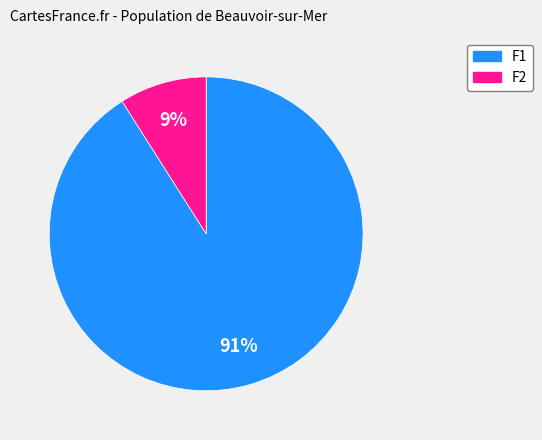

How many segments does this pie chart have?

2